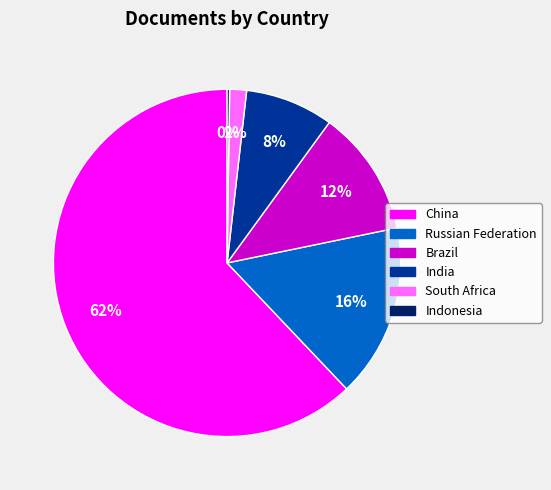

Which slice is the largest?

China